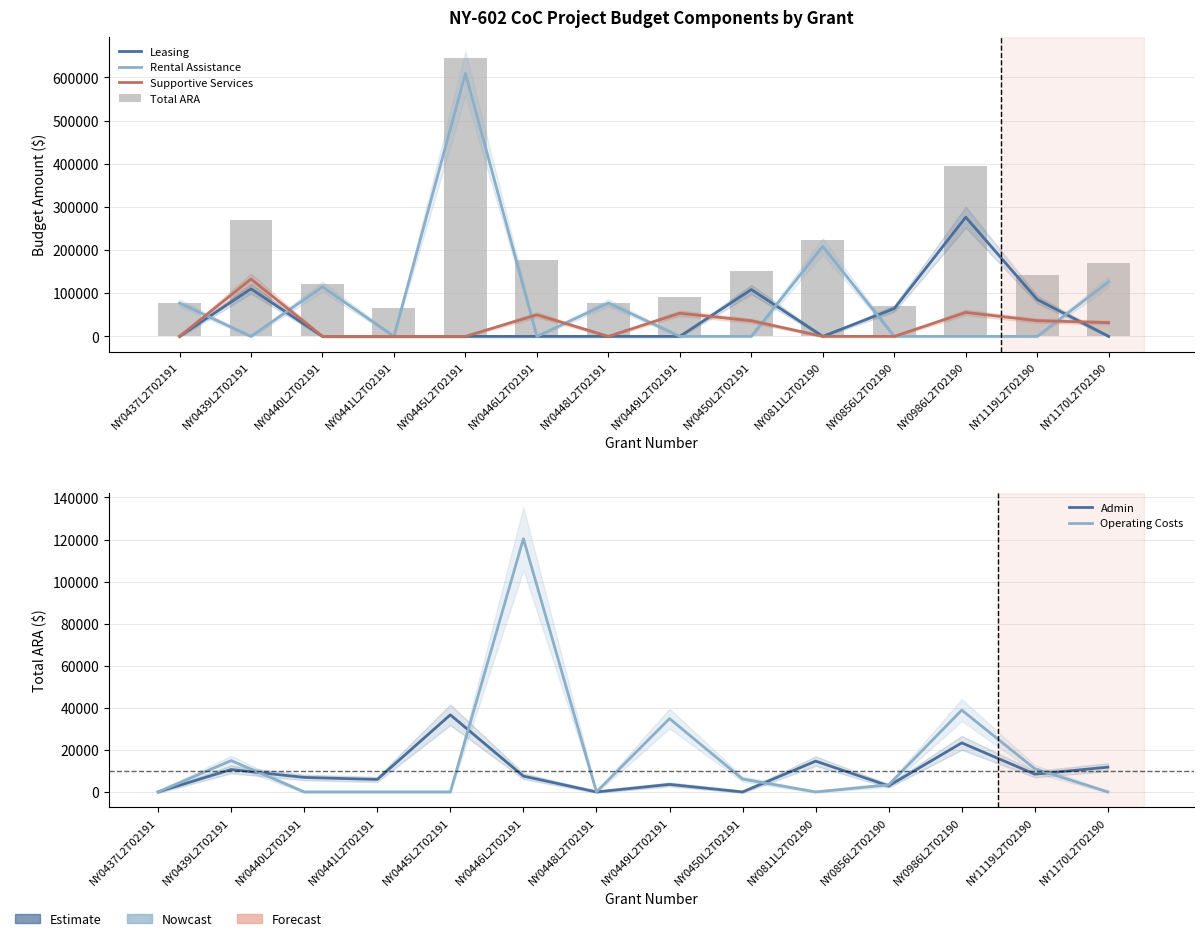

What position from the left is NY0986L2T02190?

12